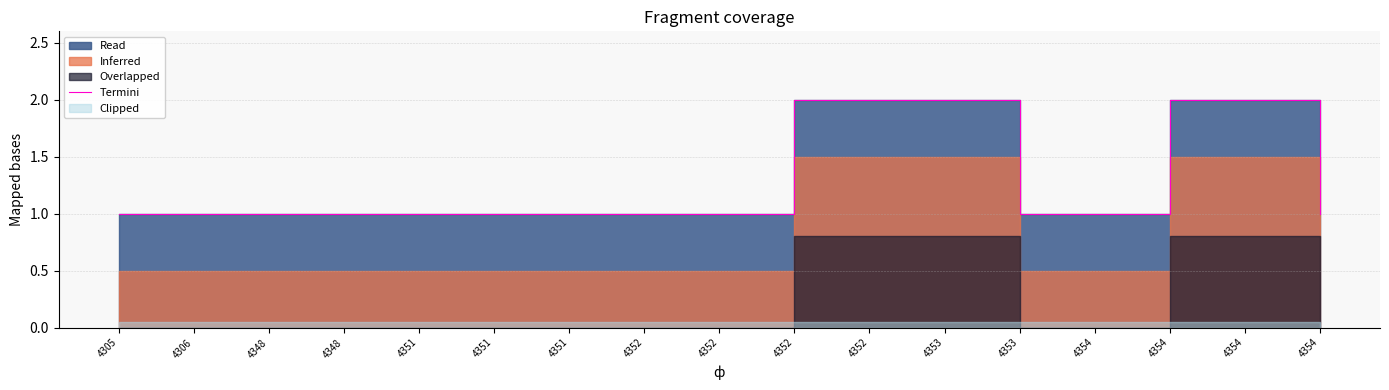

What is the value of the 3rd point from the left?

1